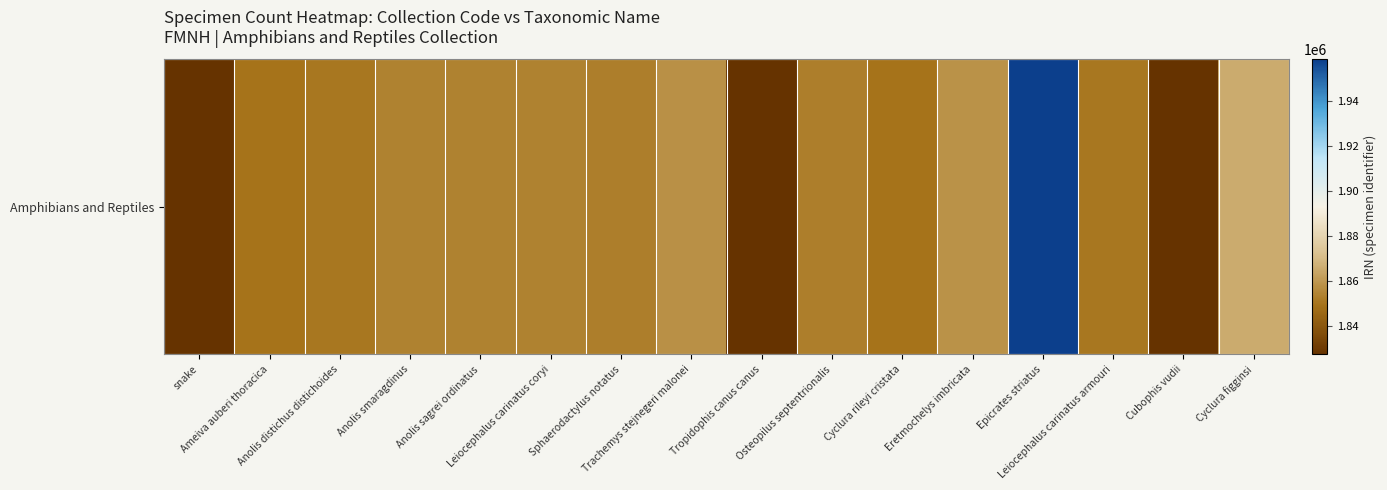

Rank the categories by value from highest to lowest.

Epicrates striatus, Cyclura figginsi, Eretmochelys imbricata, Trachemys stejnegeri malonei, Leiocephalus carinatus coryi, Anolis smaragdinus, Anolis sagrei ordinatus, Osteopilus septentrionalis, Sphaerodactylus notatus, Leiocephalus carinatus armouri, Anolis distichus distichoides, Ameiva auberi thoracica, Cyclura rileyi cristata, Cubophis vudii, Tropidophis canus canus, snake